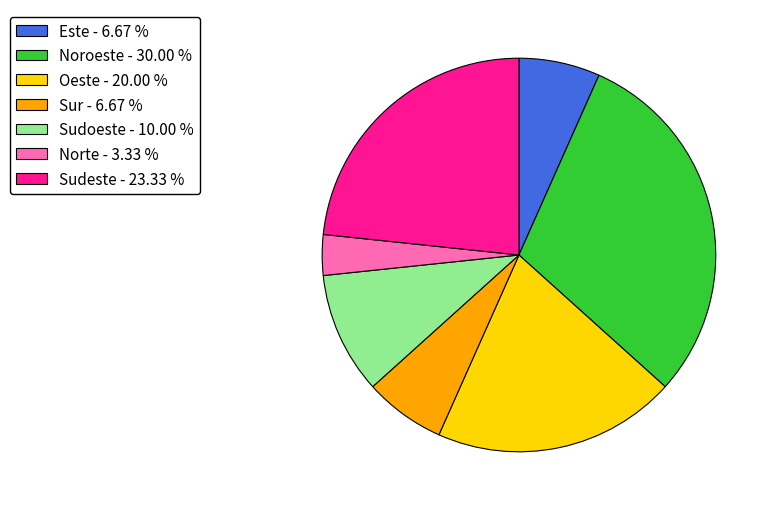

Combined, do Norte and Sudoeste account for over 50%?

No